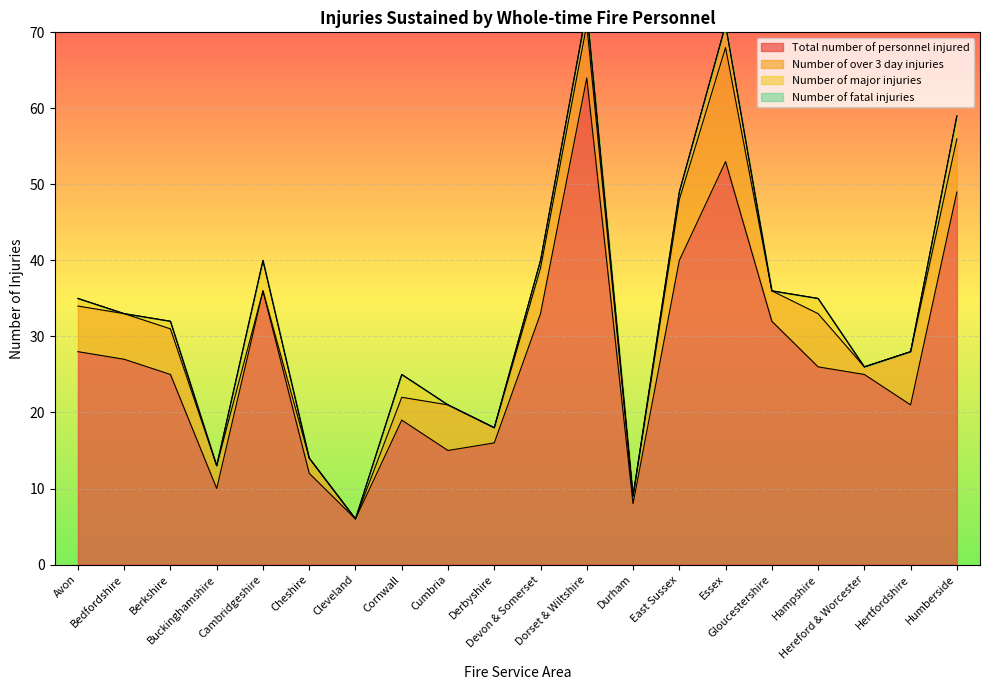

At which category is the sum across all series the highest?

Dorset & Wiltshire